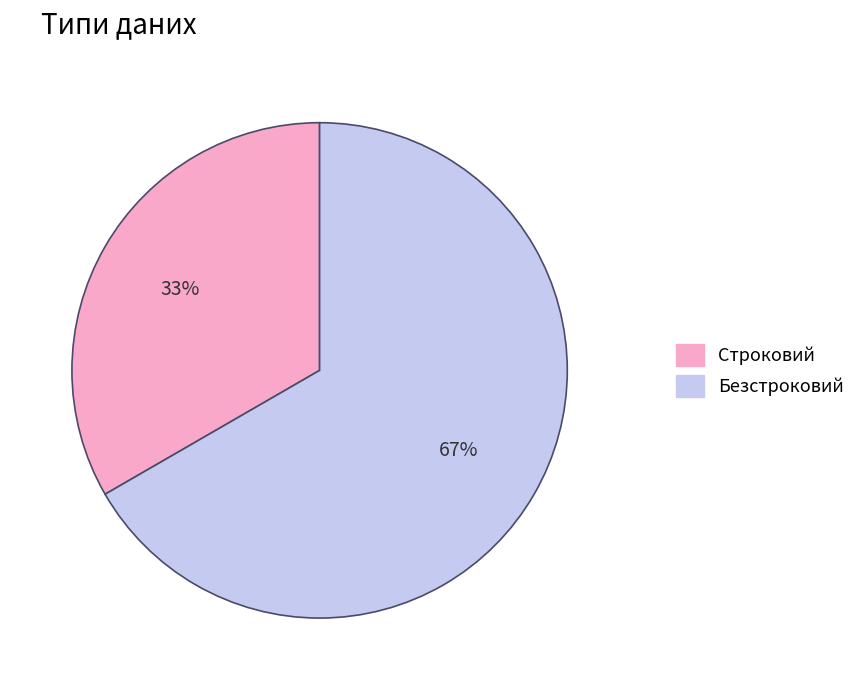

To the nearest percent, what is the average slice percentage?

50%